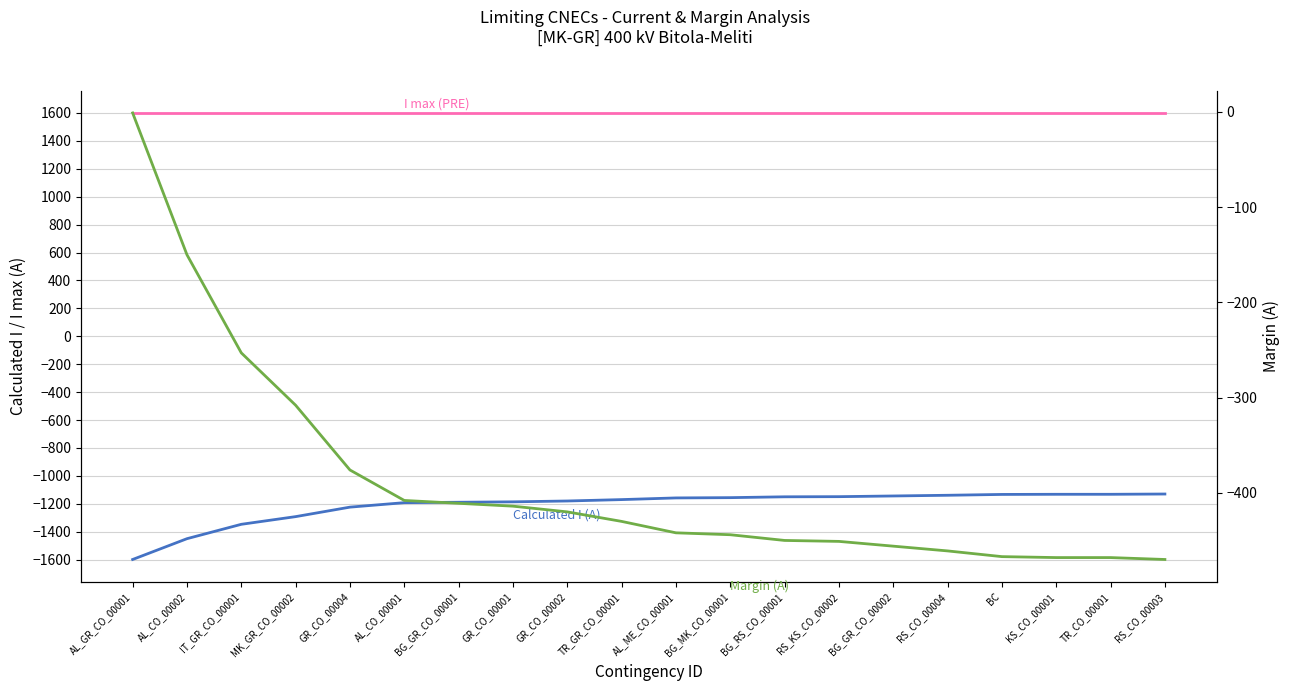

Where does the Calculated I (A) series first go above -1158?

BG_MK_CO_00001